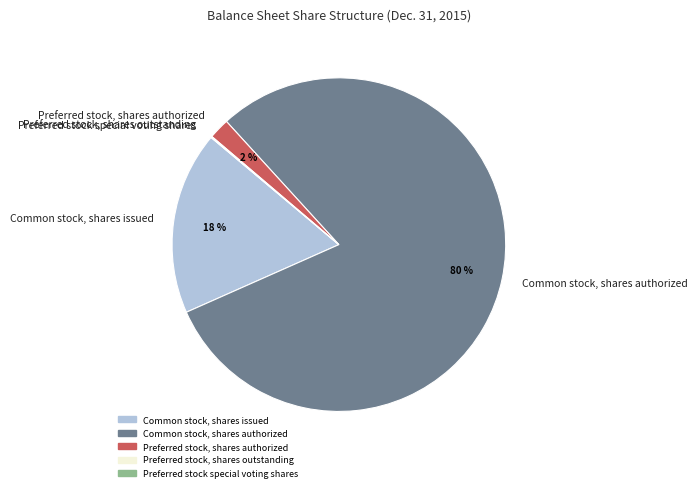

Do Preferred stock, shares authorized and Common stock, shares issued together represent more than half of the pie?

No